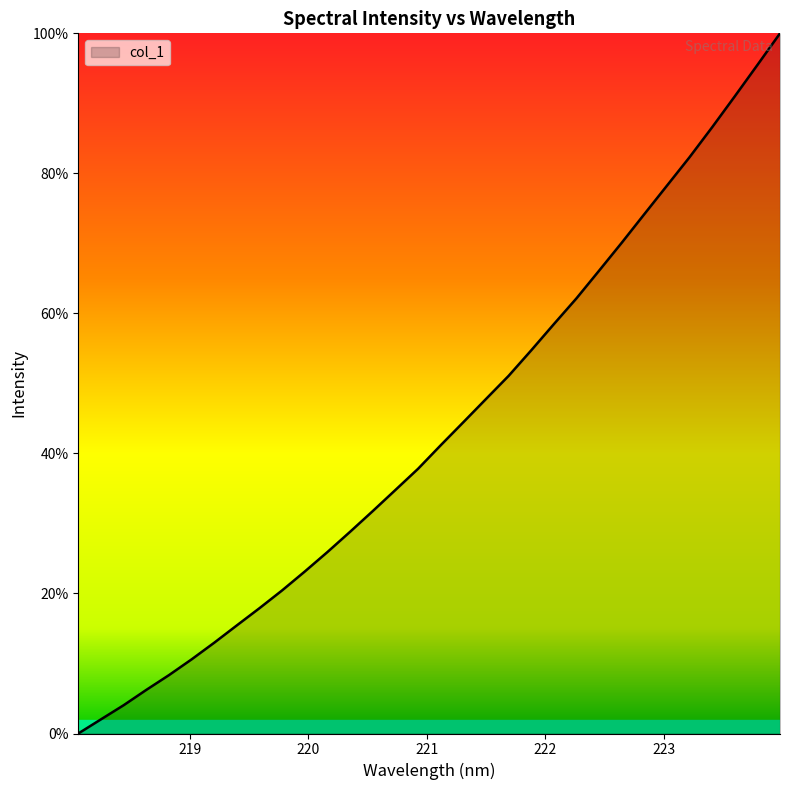

What is the difference between the maximum and minimum values?

100.0